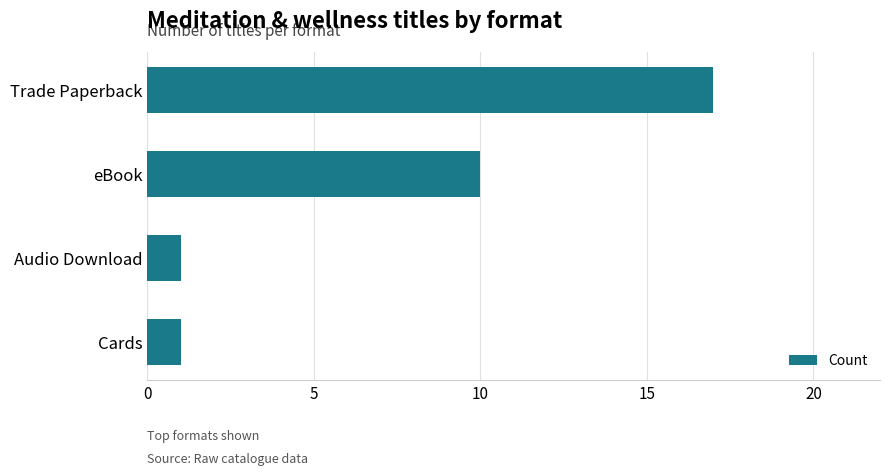

The chart shows a value of 10 at eBook. True or false?

True